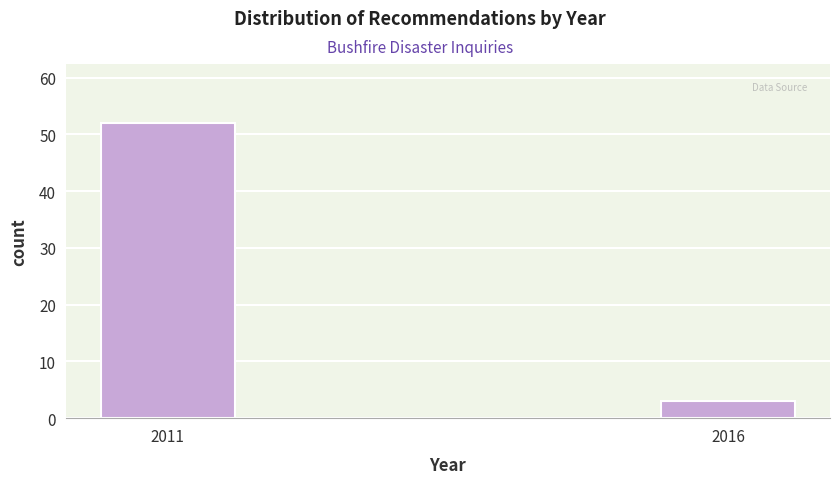

Reading left to right, list all the values displayed in this chart.

52	3